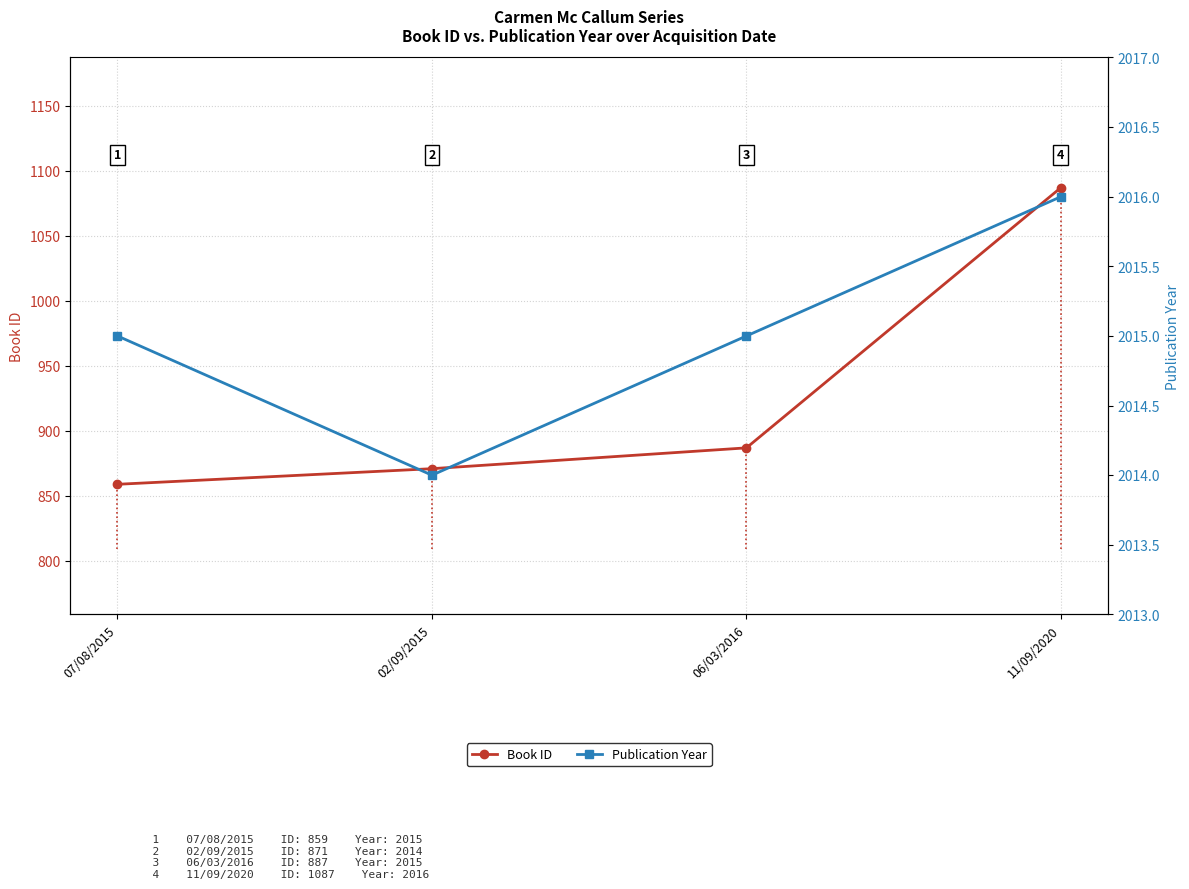

What is the average value of the Publication Year series?

2015